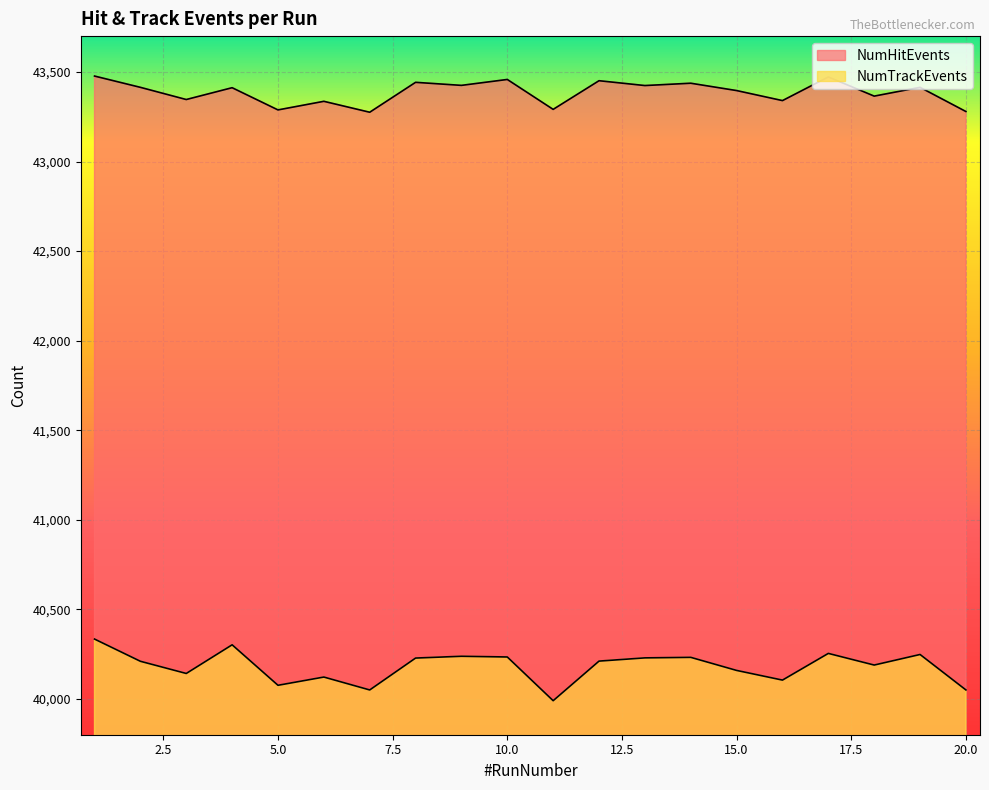

What is the sum of all NumHitEvents values?

867742